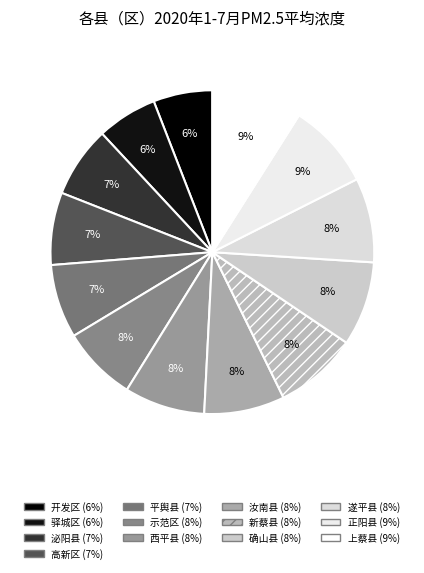

To the nearest percent, what is the difference between the 遂平县 and 平舆县 slice percentages?

1%